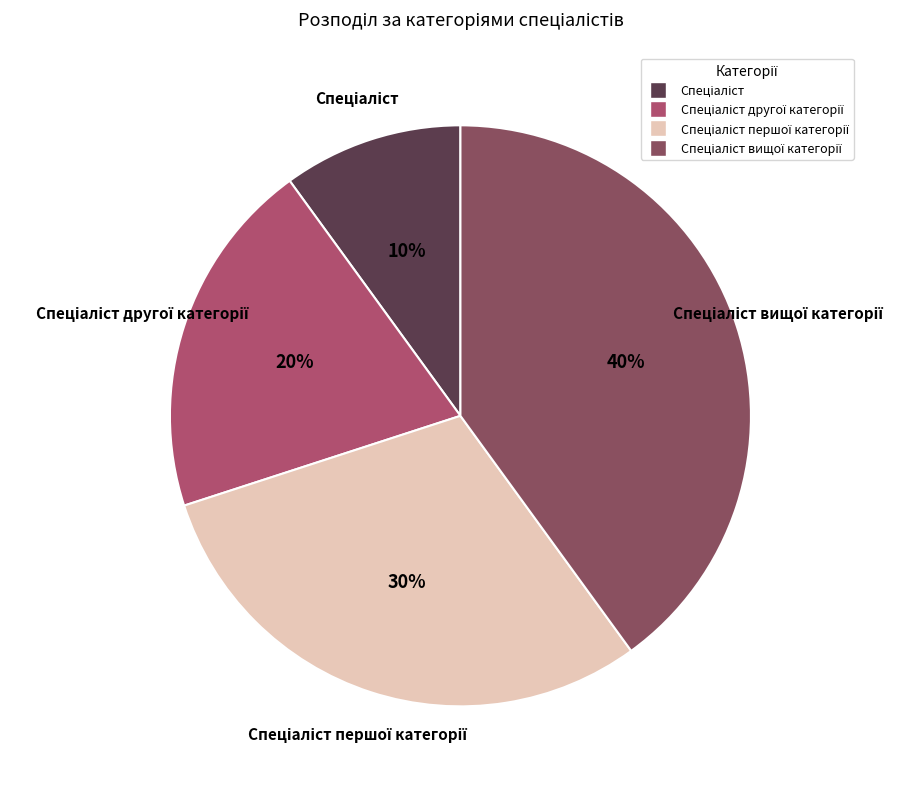

Does any single category account for the majority?

No